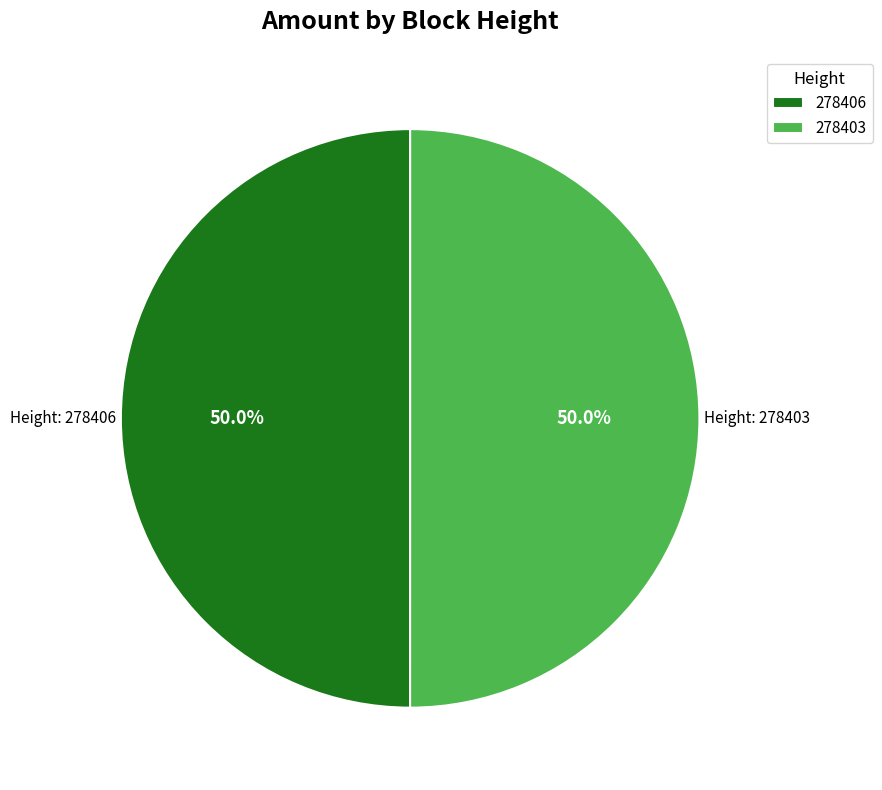

What portion of the pie excludes 278403?

50.0%